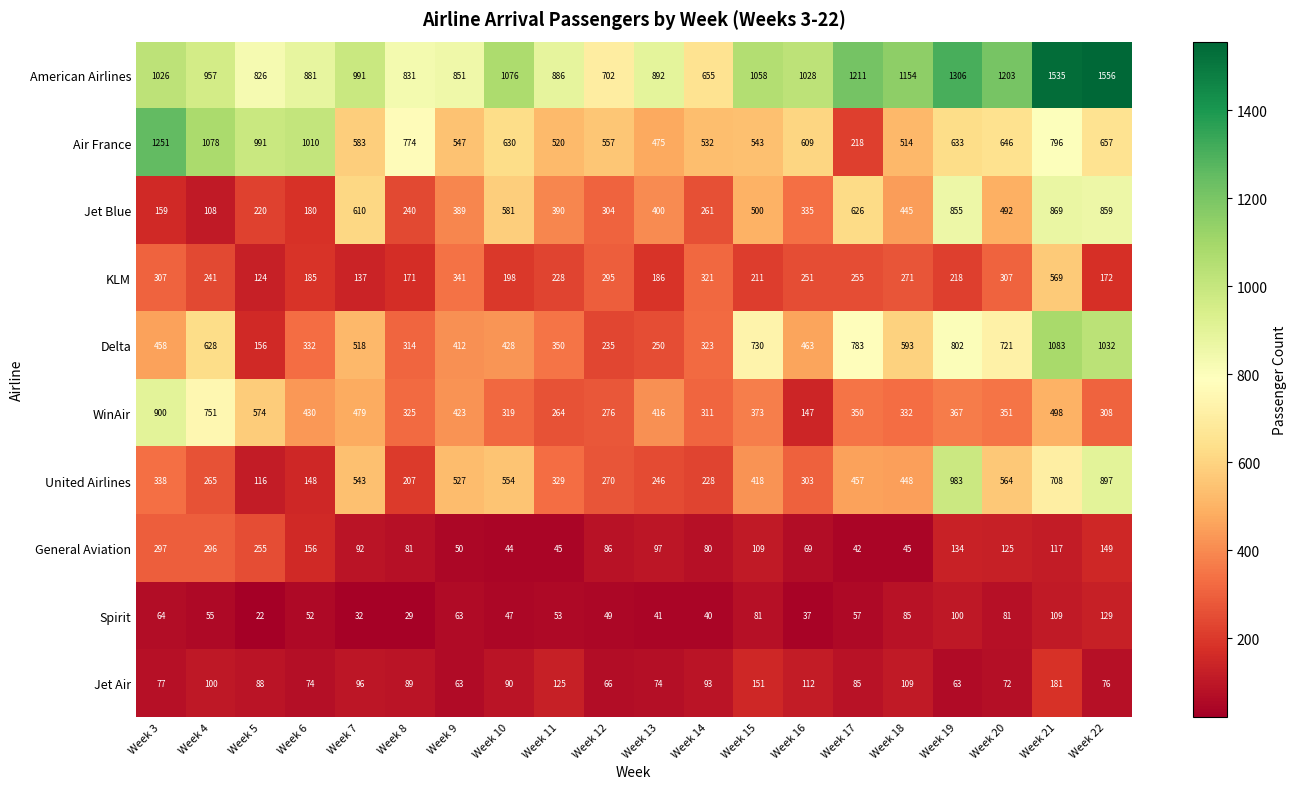

The Spirit series shows 10 at Week 16. True or false?

False